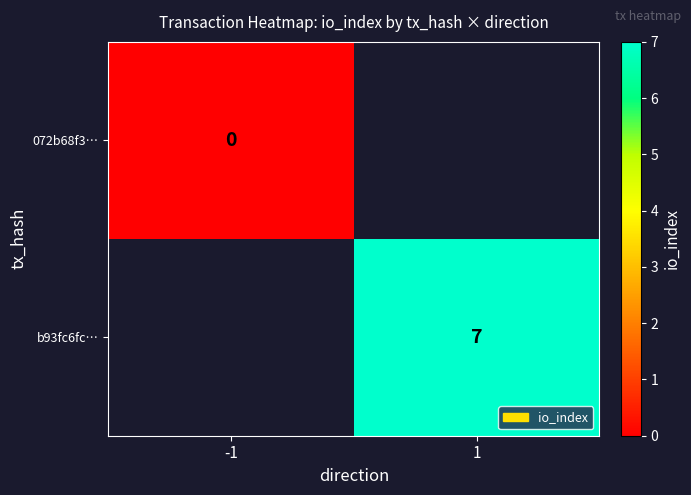

Which label corresponds to the largest value in the chart?

1